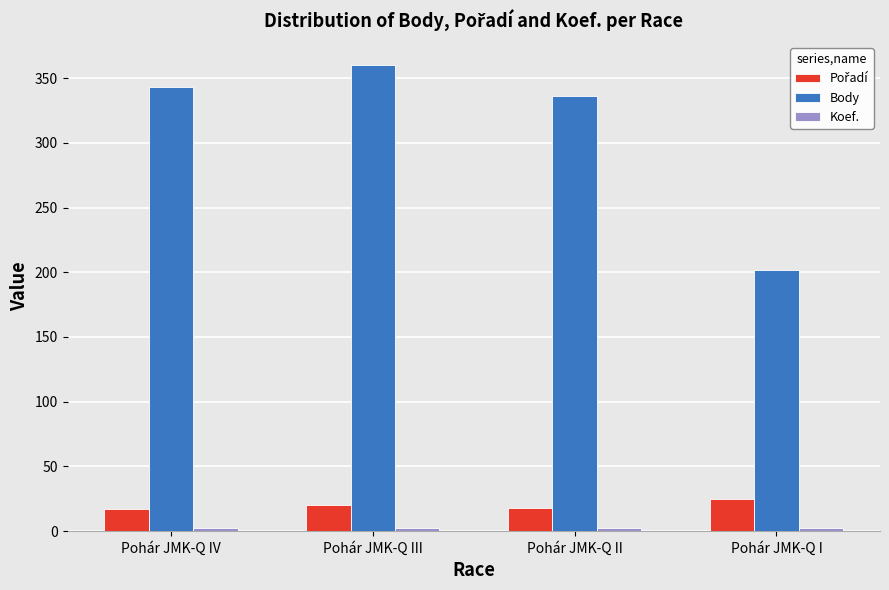

What is the average value of the Body series?

310